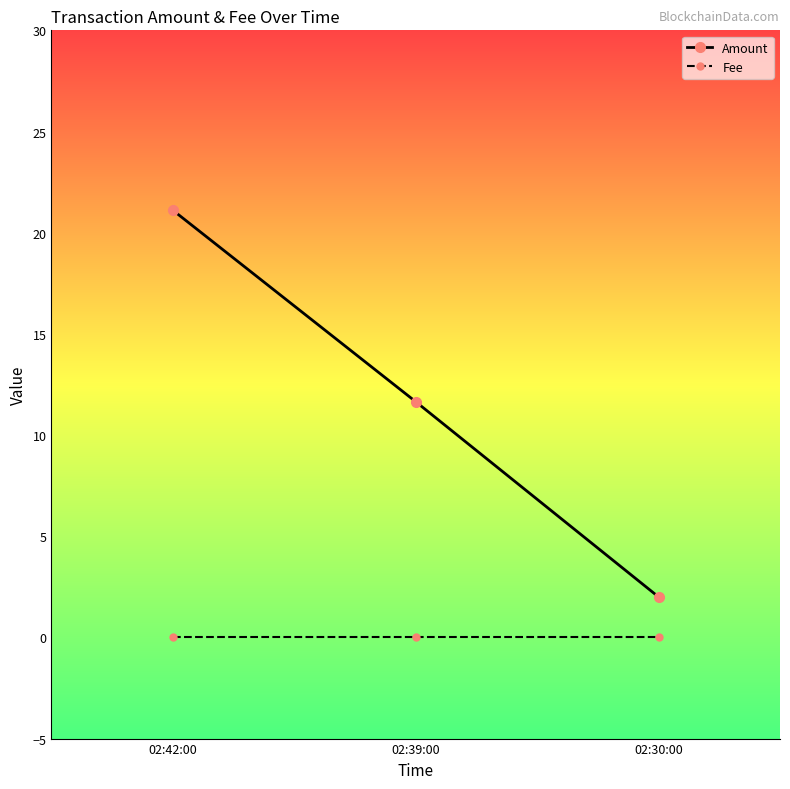

What is the average value of the Amount series?

11.6